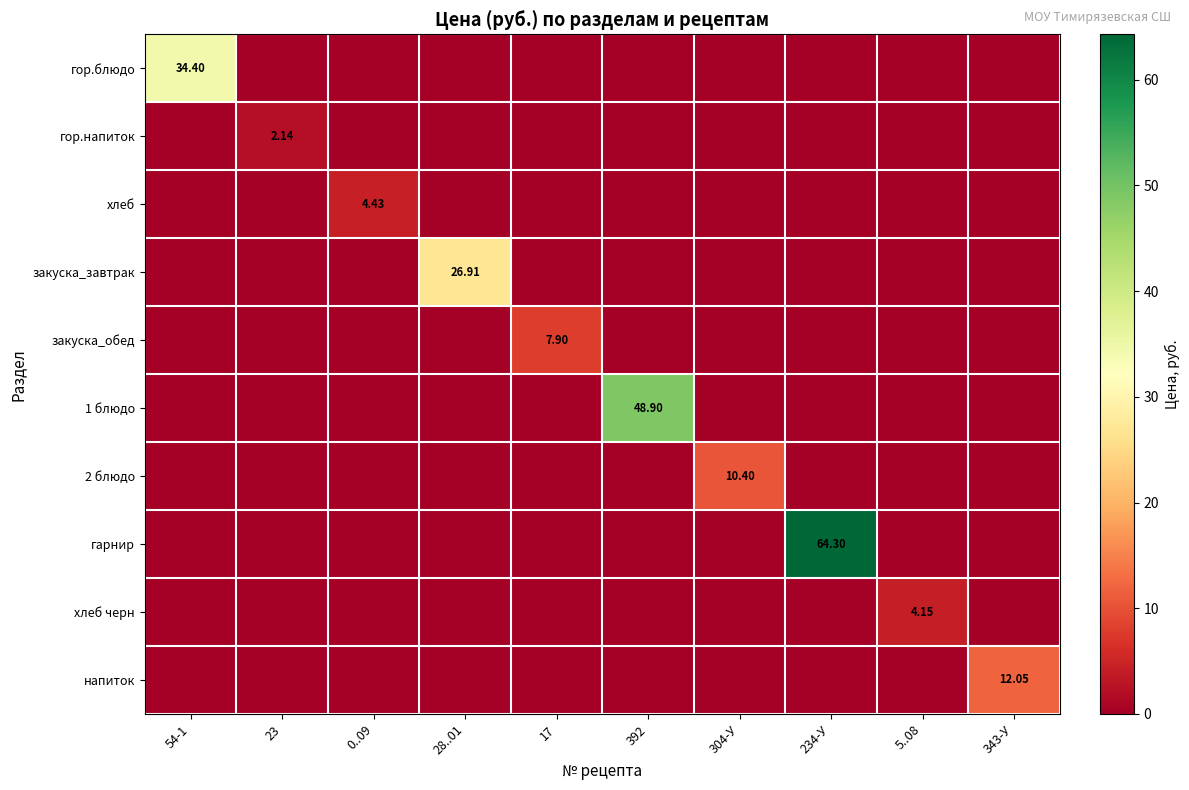

Is the value of гор.блюдо at 234-У greater than the value of 2 блюдо at 17?

No